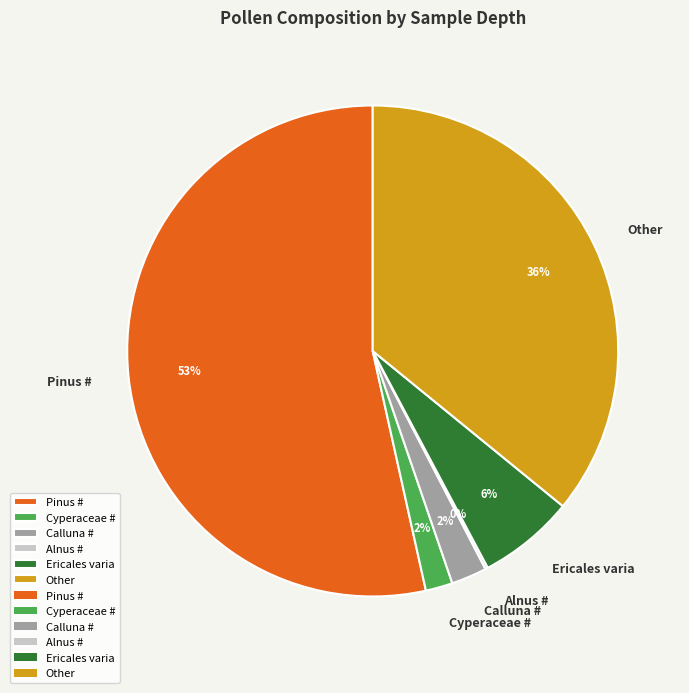

Is it true that Other is 36% of the pie?

True